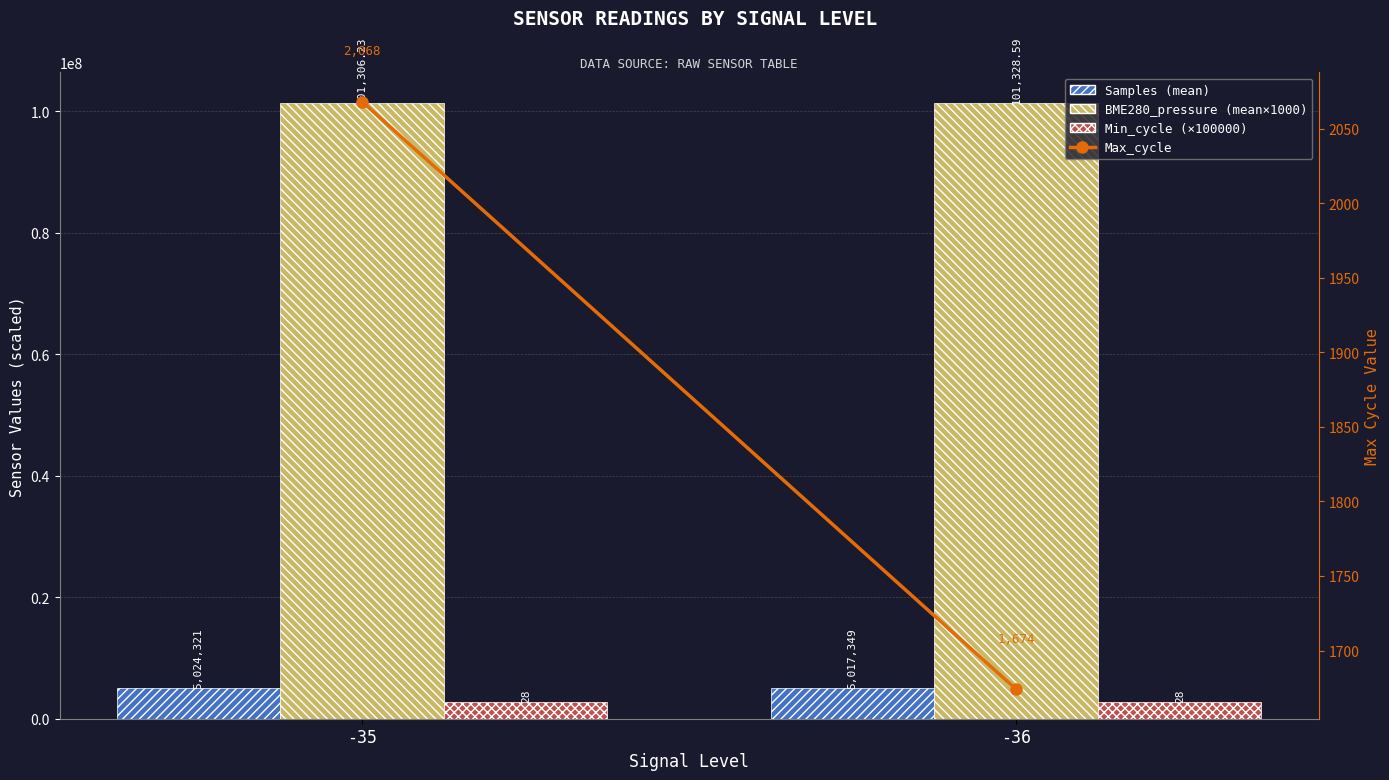

The value of Max_cycle at -35 is 2068.0. True or false?

True